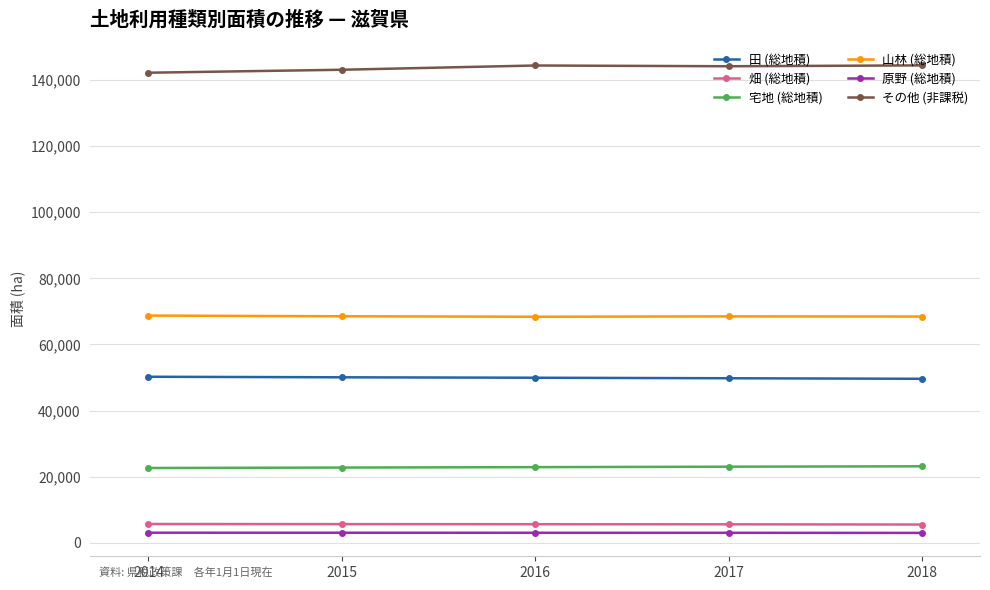

What is the total value across all series at 2015?

293059